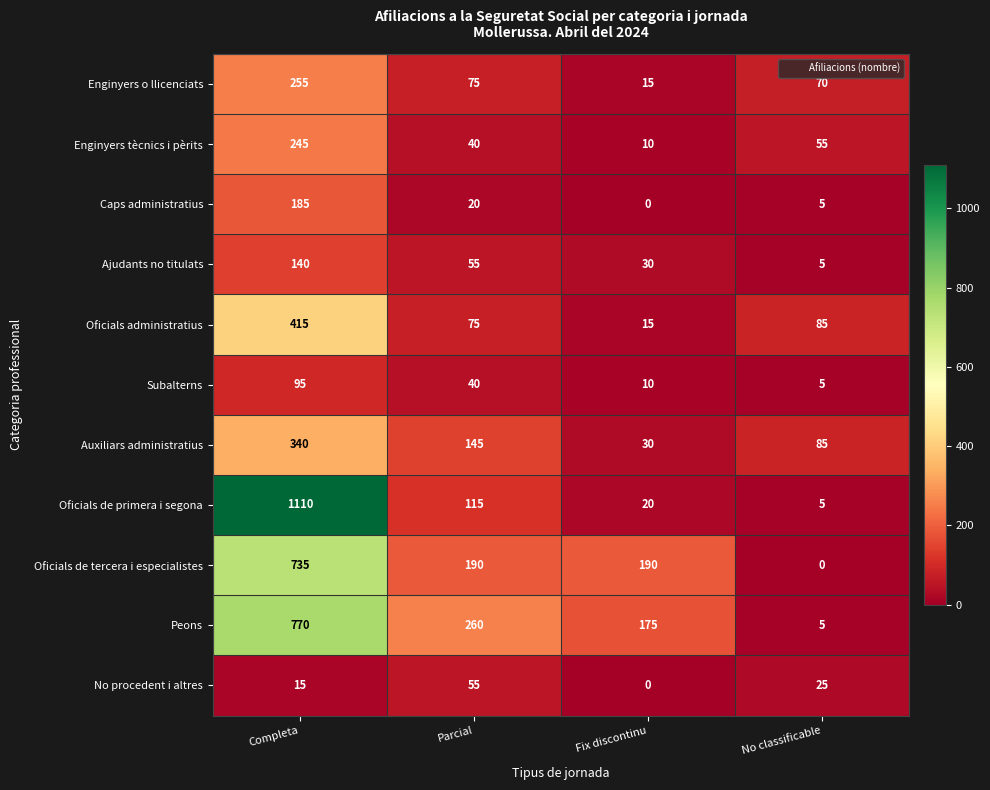

At which category does the chart reach its peak across all series?

Completa